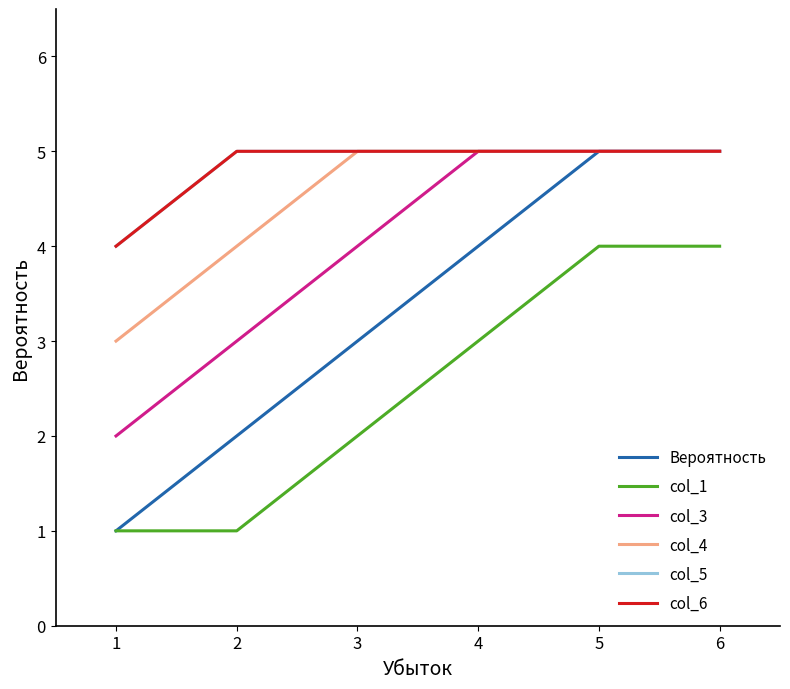

Does the chart display data point markers on the line(s)?

No